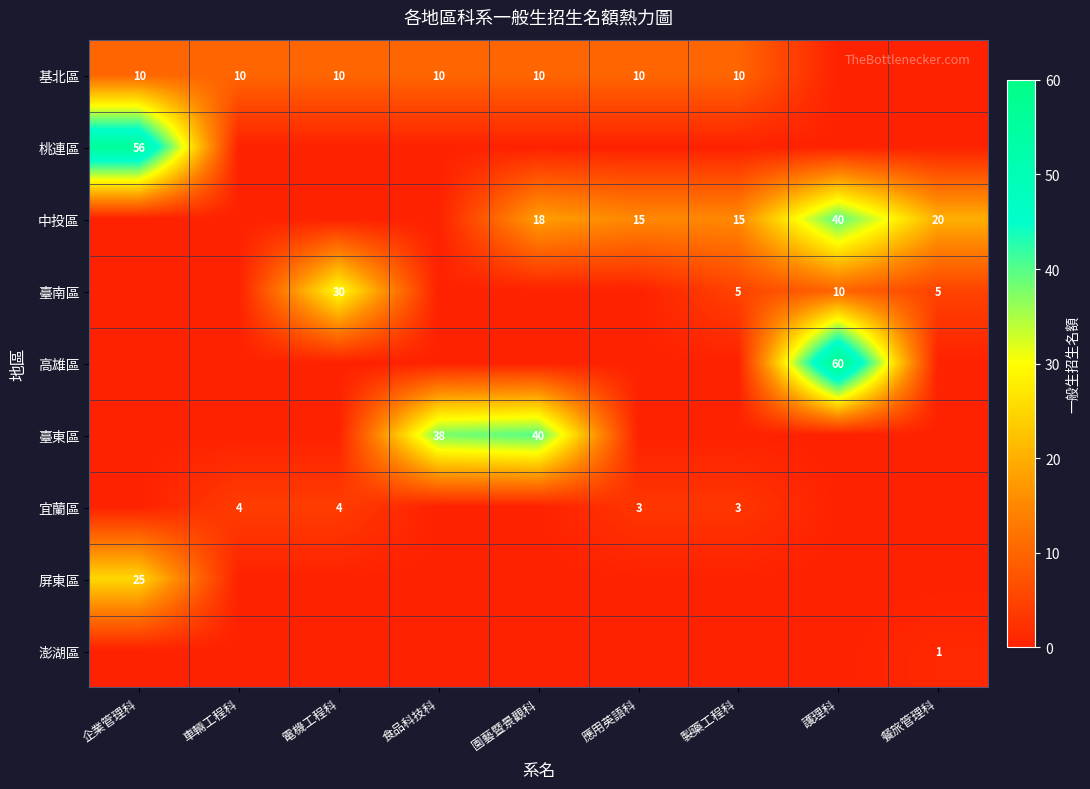

The value of 屏東區 at 企業管理科 is 11. True or false?

False